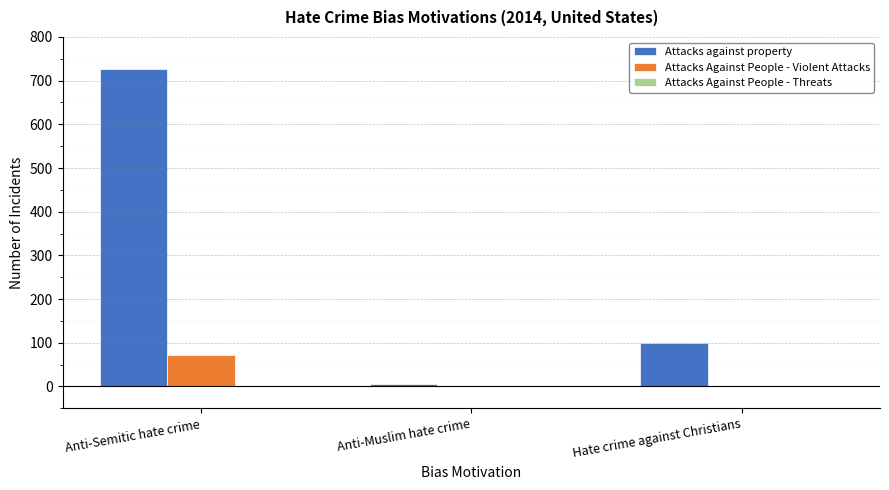

What is the total value across all series at Hate crime against Christians?

100